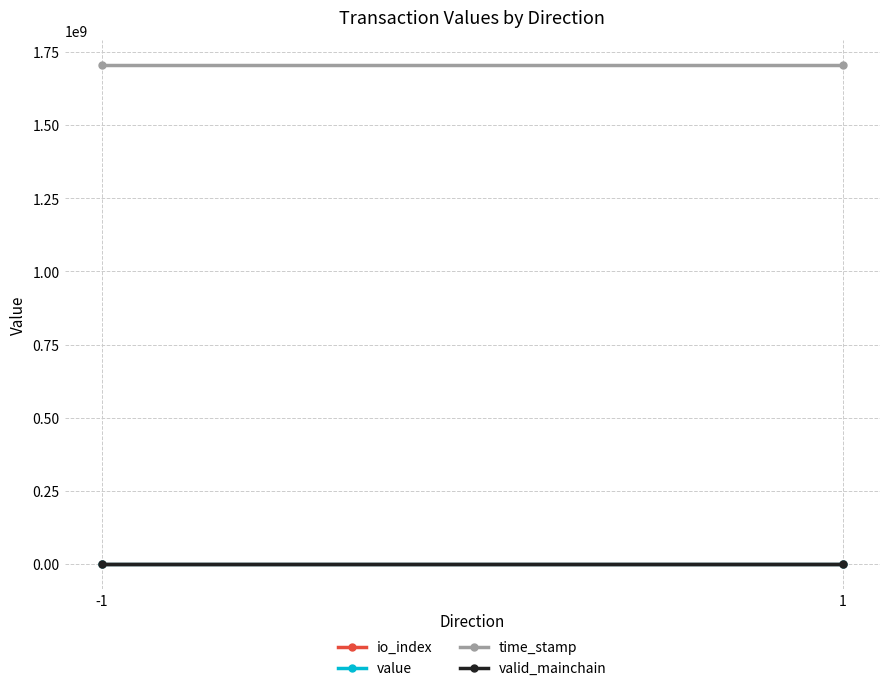

Is it true that valid_mainchain equals 1.6 at -1?

False